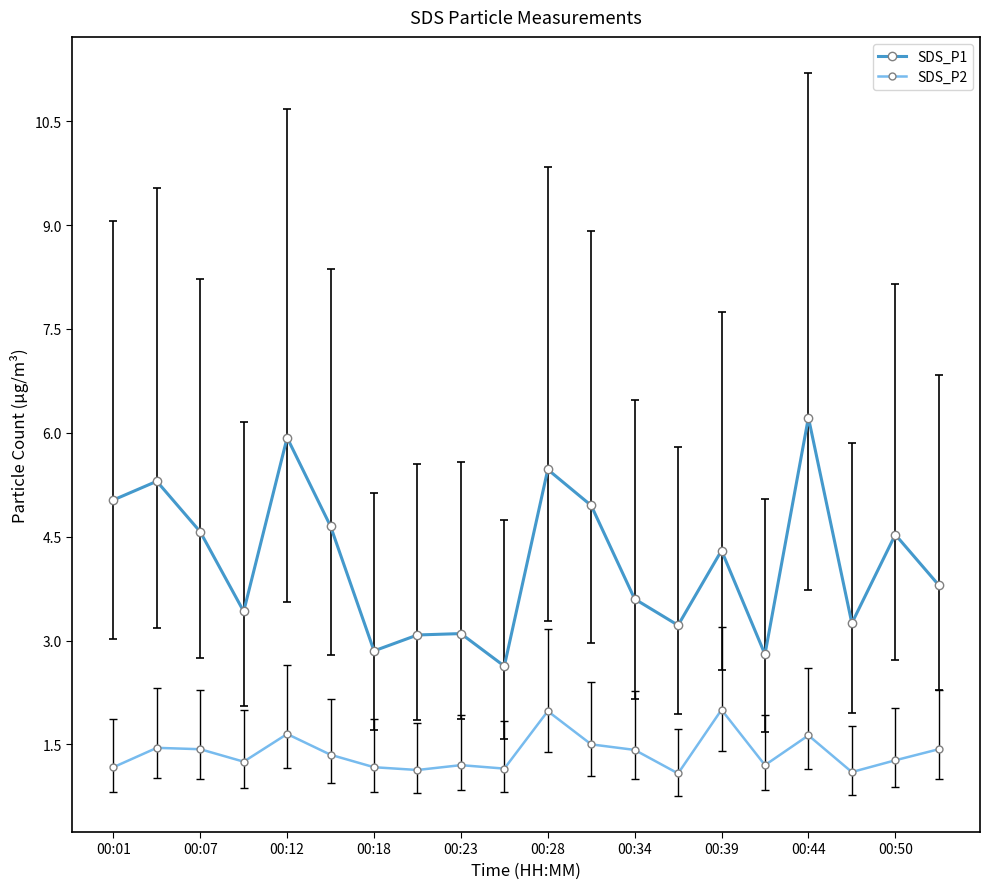

Which series has the widest spread of values?

SDS_P1